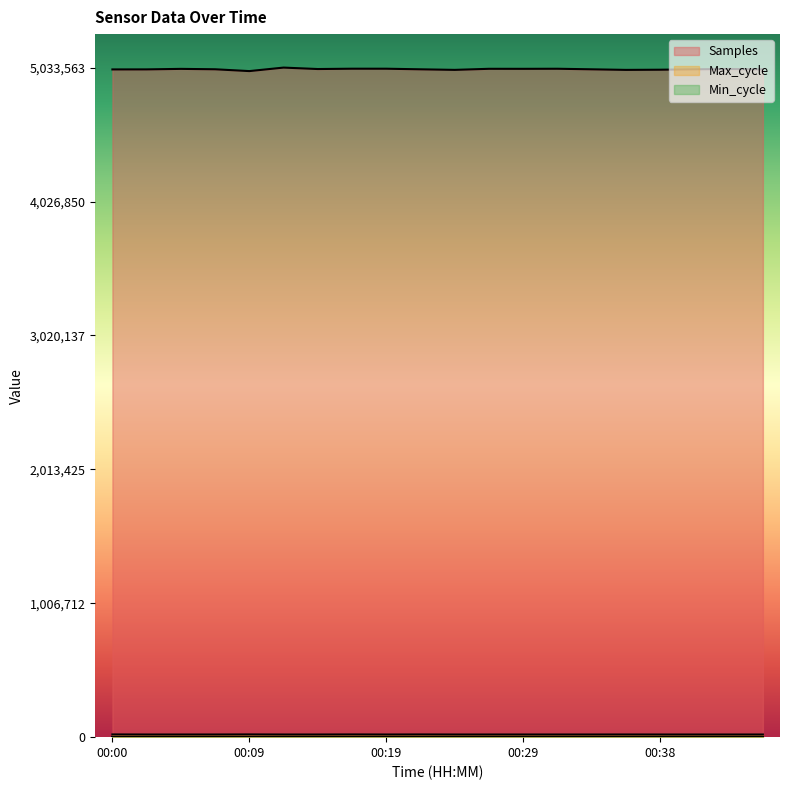

True or false: Max_cycle has a value of 20385 at 00:21.

True